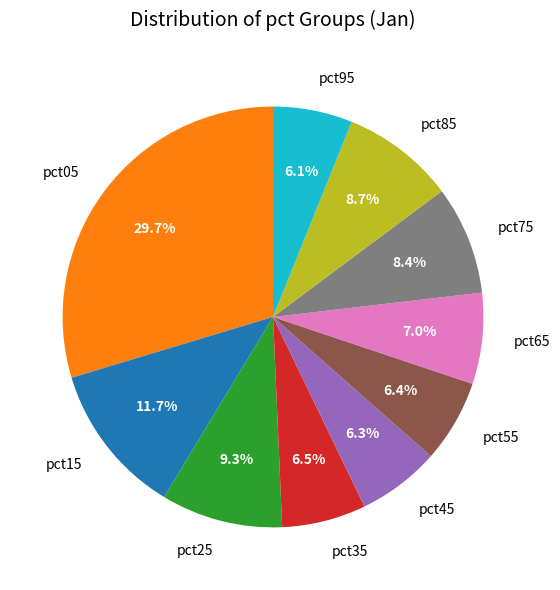

How many segments does this pie chart have?

10